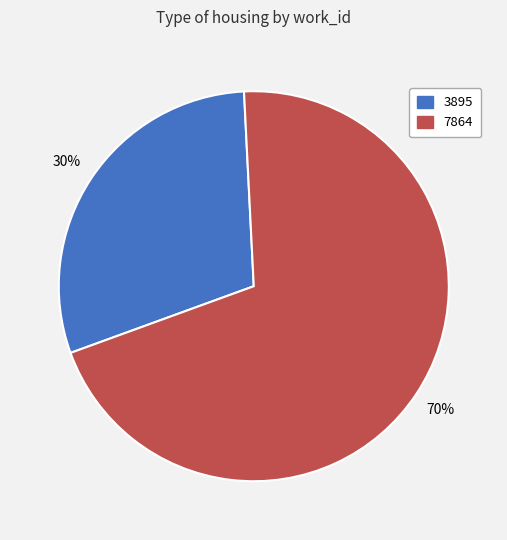

Between 7864 and 3895, which is larger?

7864